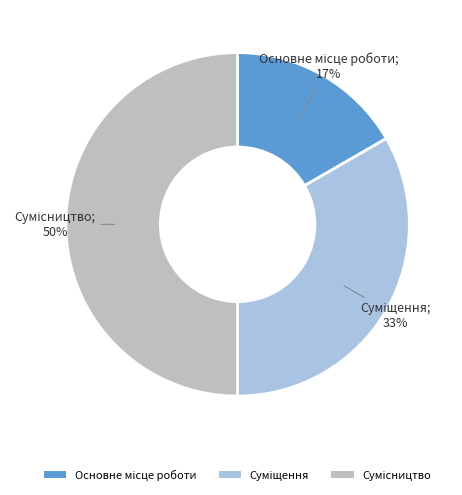

To the nearest percent, what is the difference between the largest and smallest slice percentages?

33%